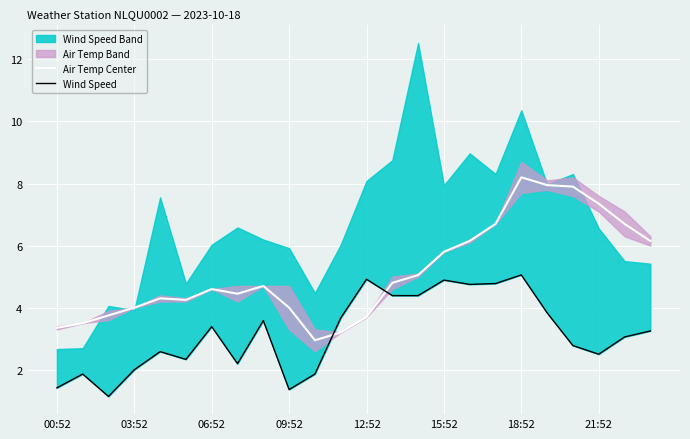

What is the lowest value of the Air Temp Center series?

3.0